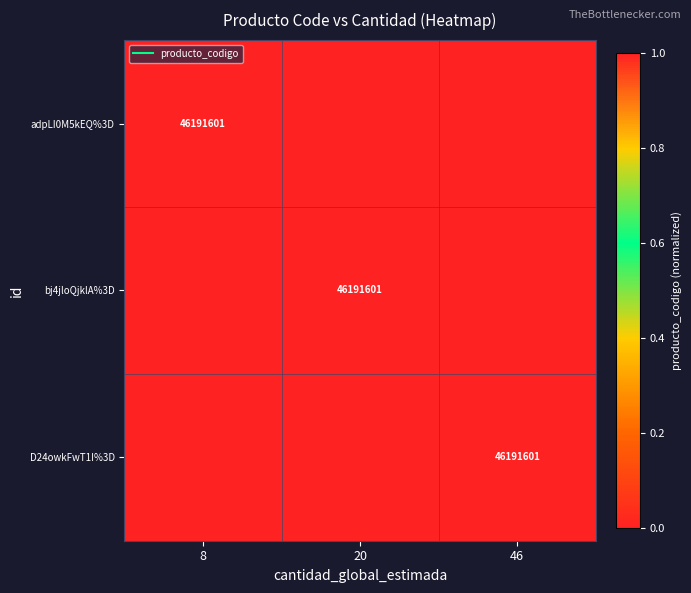

How many data points in D24owkFwT1I%3D are above 0?

1